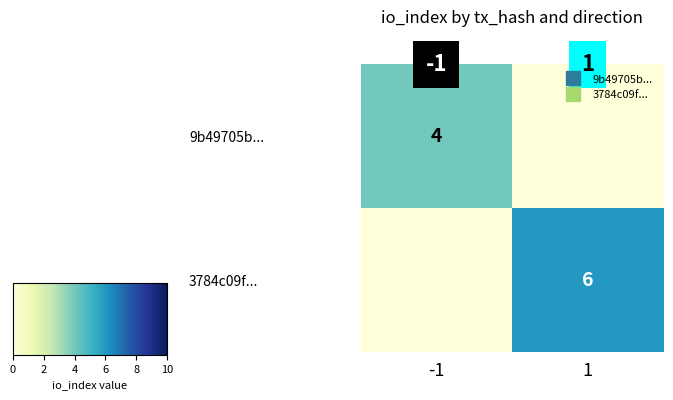

Rank the series by their average value, from highest to lowest.

3784c09f..., 9b49705b...